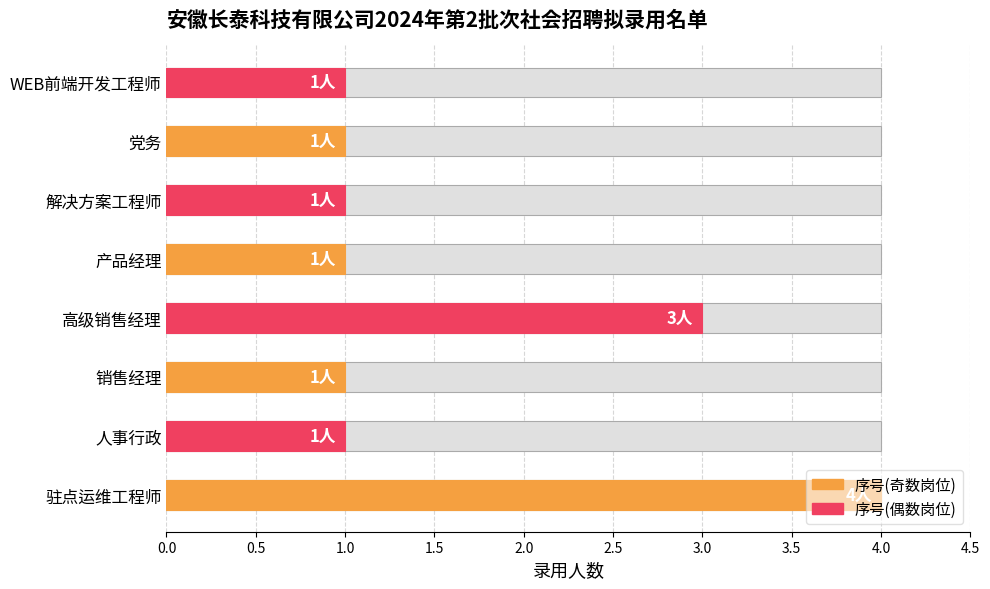

List the labels in order of value, smallest first.

人事行政, 销售经理, 产品经理, 解决方案工程师, 党务, WEB前端开发工程师, 高级销售经理, 驻点运维工程师